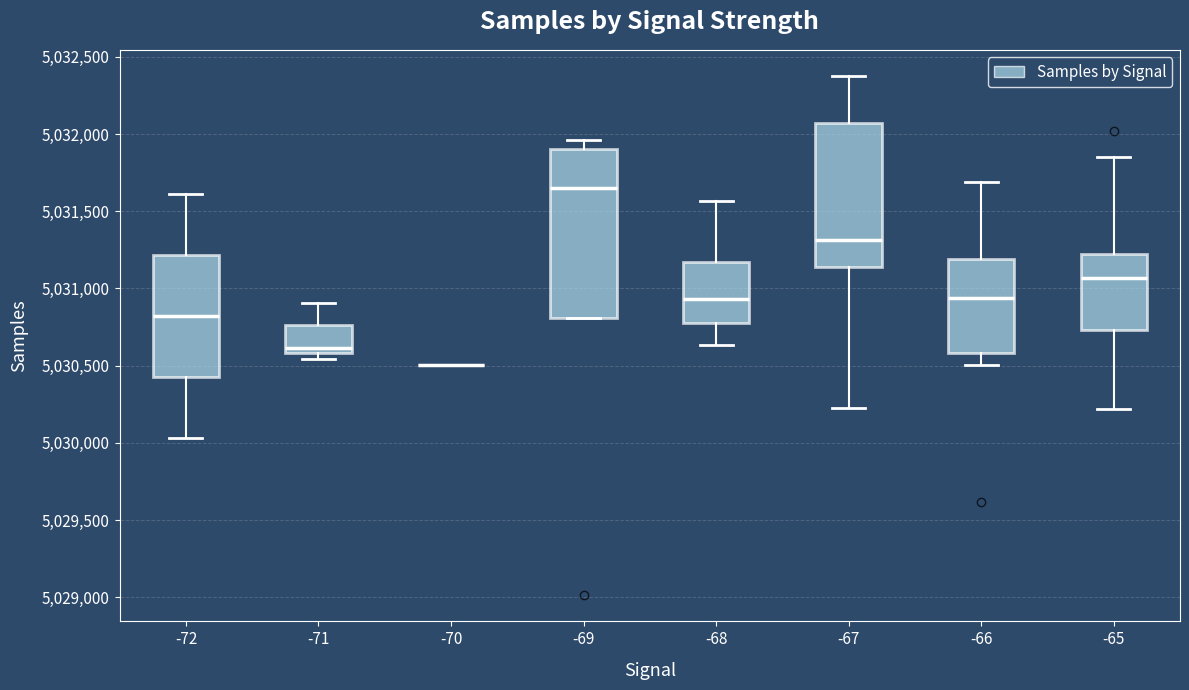

Reading left to right, read every box against the y-axis: the position of its median line, the range the box covers, and the ends of its whiskers. The values are not printed on the chart, so give them approximately, as read against the axis.

-72: median 5030800, box 5030400 to 5031200, whiskers 5030050 to 5031600
-71: median 5030600 (just above the box's lower edge), box 5030600 to 5030750, whiskers 5030550 to 5030900
-70: box collapsed to a line at 5030500, whiskers 5030500 to 5030500
-69: median 5031650, box 5030800 to 5031900, whiskers 5030800 to 5031950
-68: median 5030950, box 5030800 to 5031150, whiskers 5030650 to 5031550
-67: median 5031300, box 5031150 to 5032050, whiskers 5030200 to 5032400
-66: median 5030950, box 5030600 to 5031200, whiskers 5030500 to 5031700
-65: median 5031050, box 5030750 to 5031200, whiskers 5030200 to 5031850